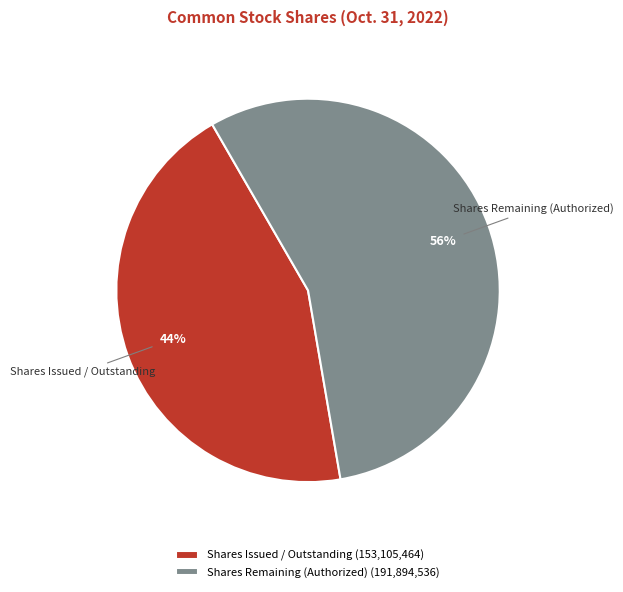

How many segments does this pie chart have?

2